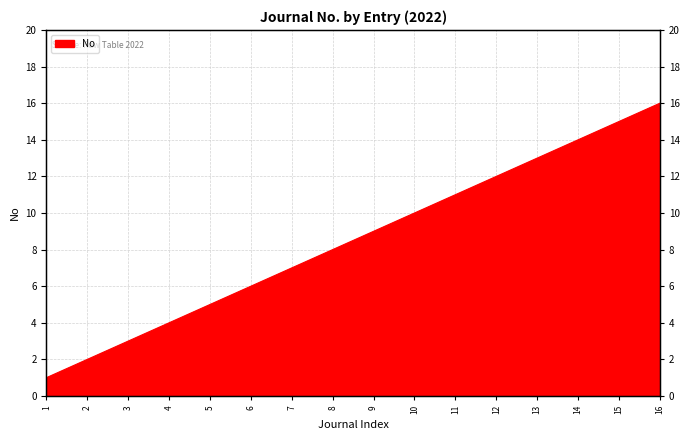

What is the smallest value displayed?

1